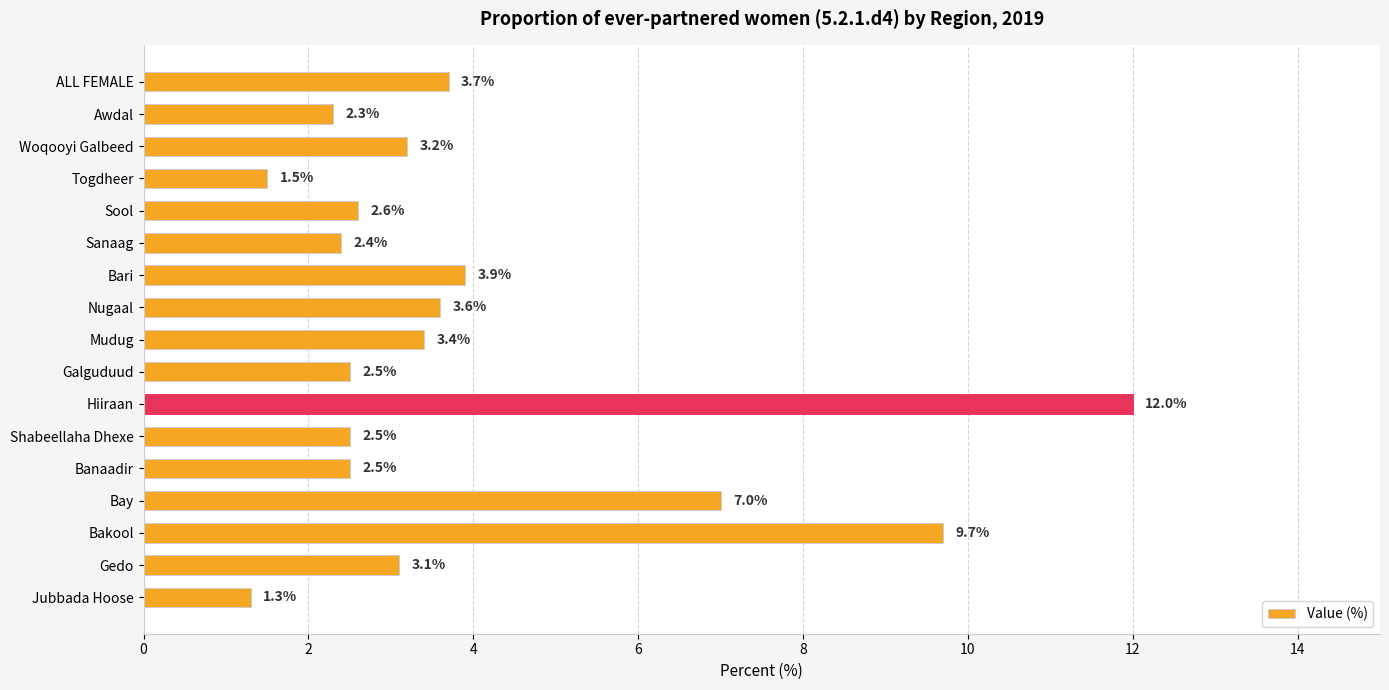

The chart shows a value of 3.4 at Mudug. True or false?

True